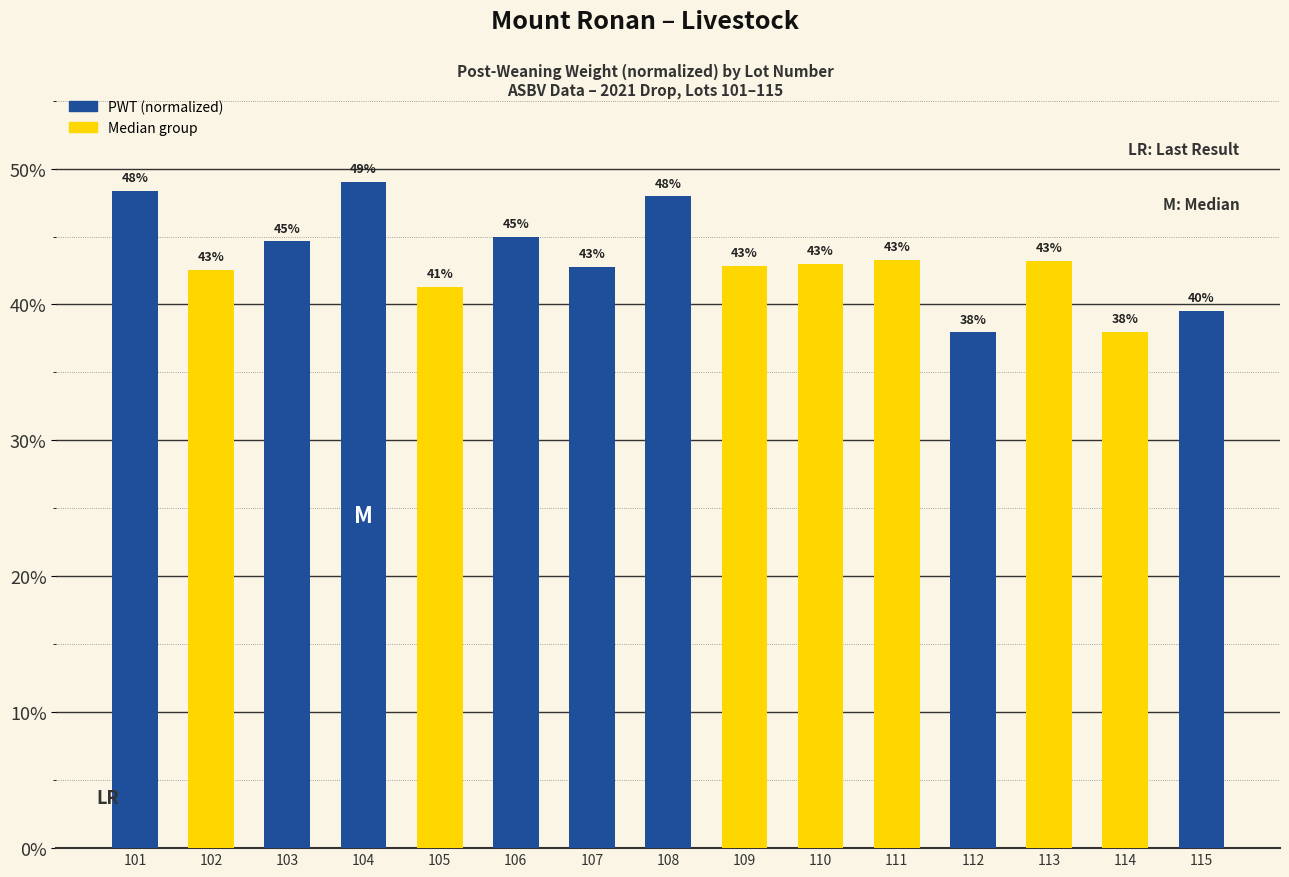

Are the bars grouped side by side (vs. stacked)?

No